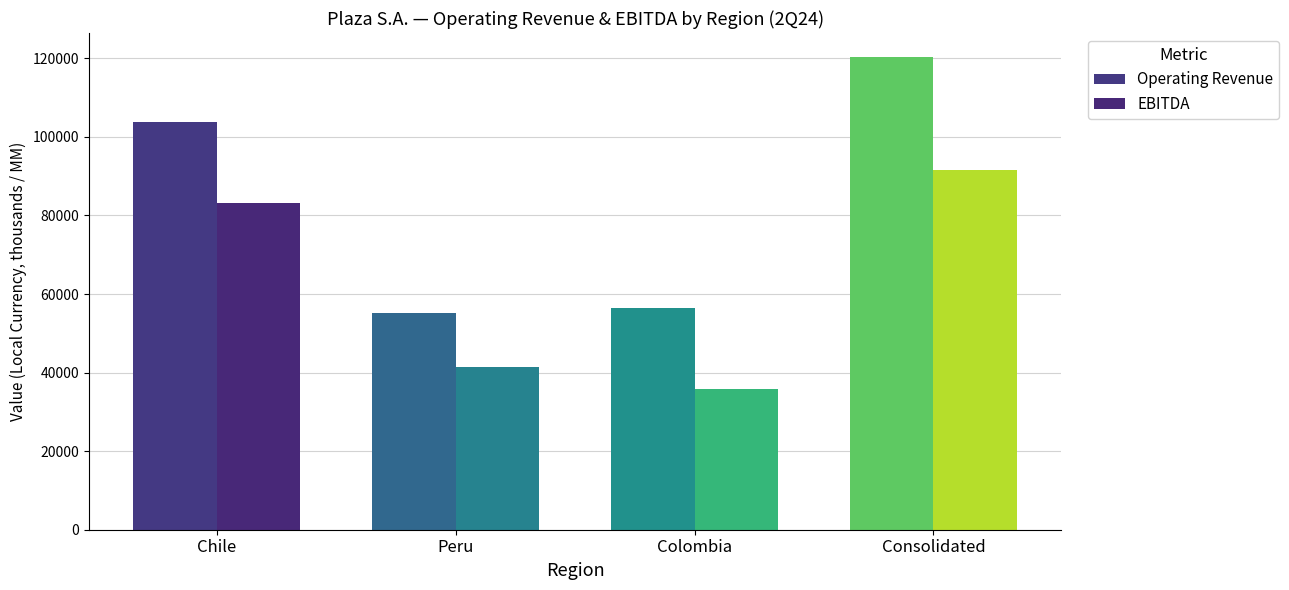

What is the average value of the Operating Revenue series?

83990